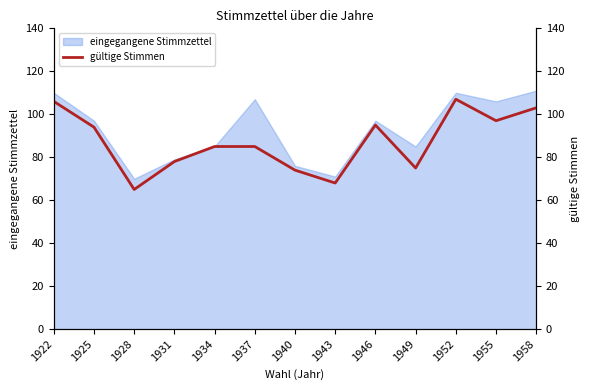

What is the smallest value displayed?

65